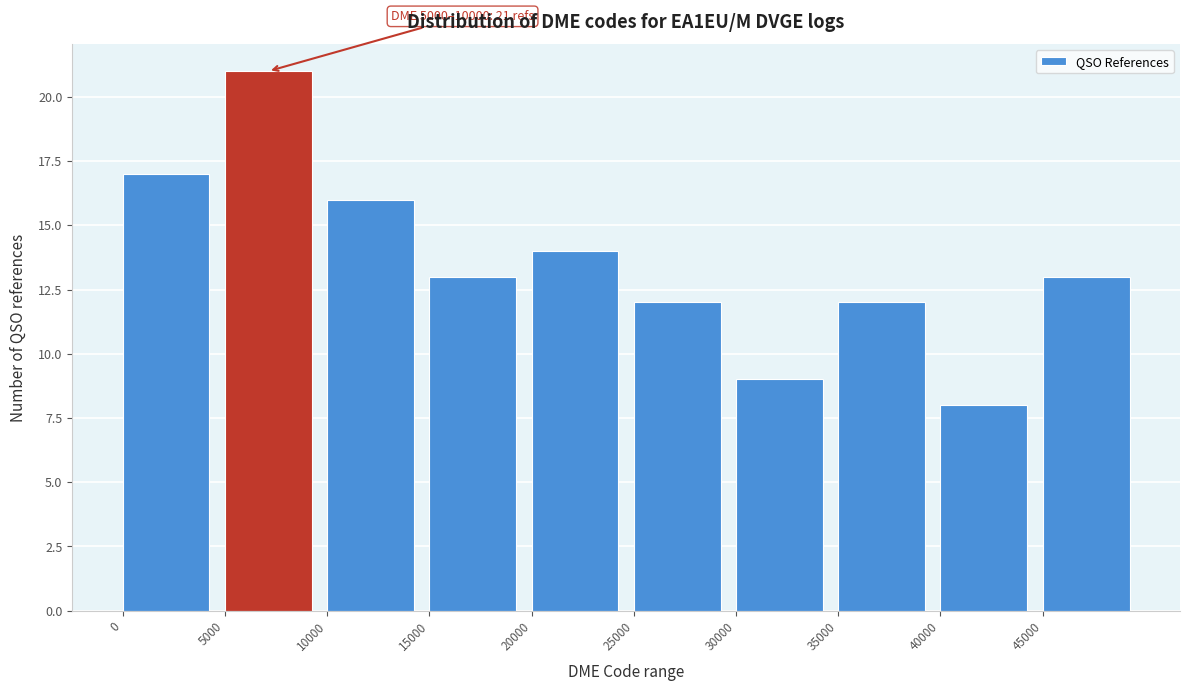

Which range on the x-axis has the tallest bar?

5000 to 10000